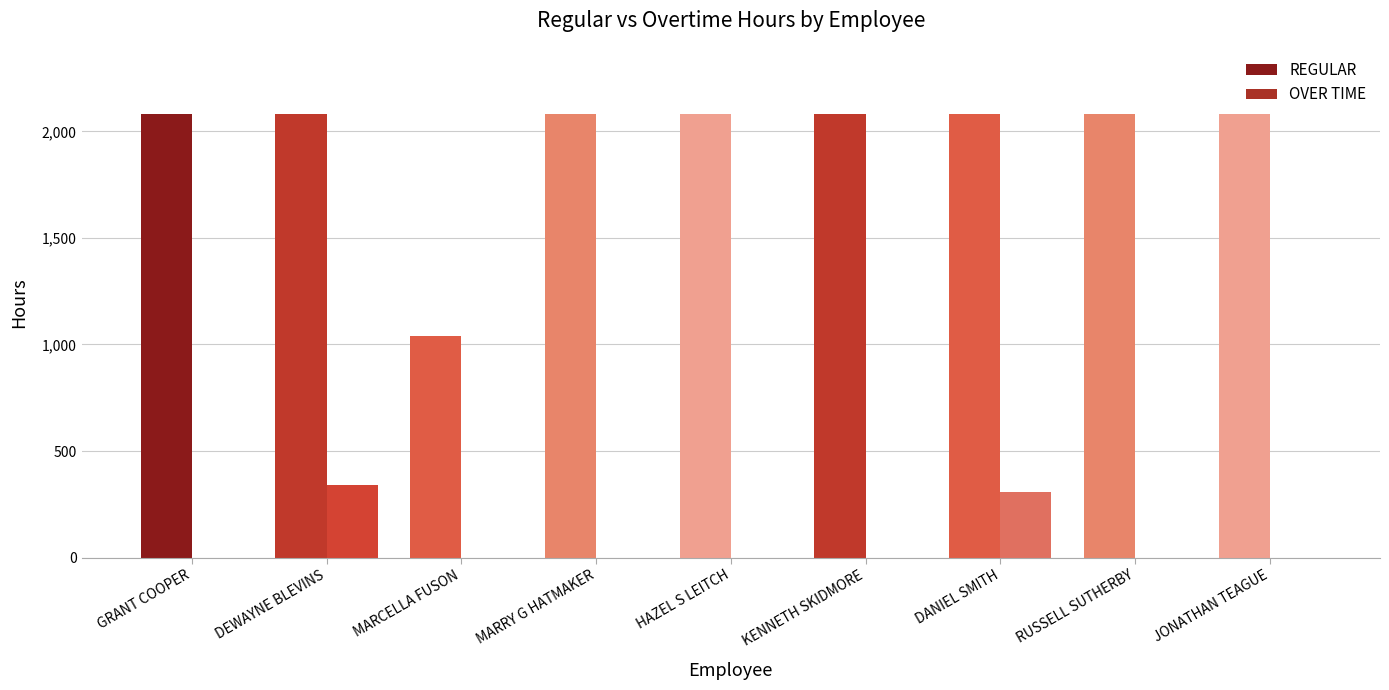

Rank the series by their average value, from lowest to highest.

OVER TIME, REGULAR